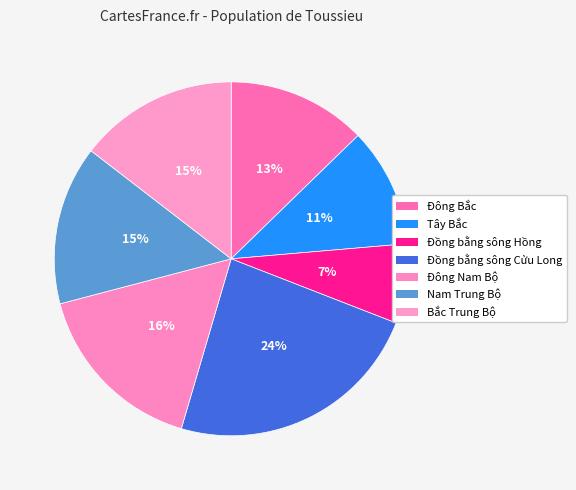

The Nam Trung Bộ slice represents 7% of the pie. True or false?

False